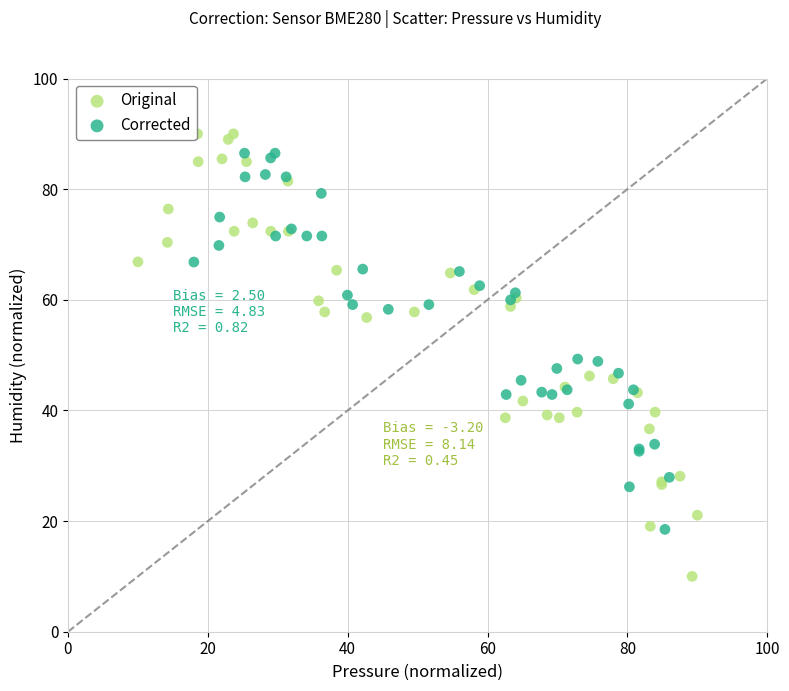

Which series contains the lowest Y value?

Original